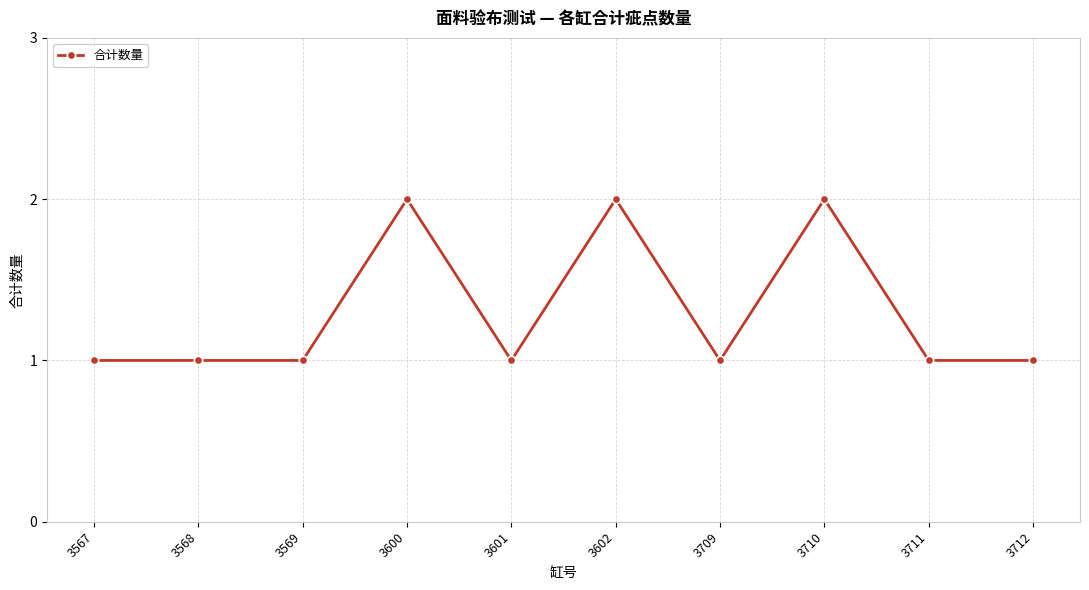

True or false: the data has more than 1 interior local peaks.

True